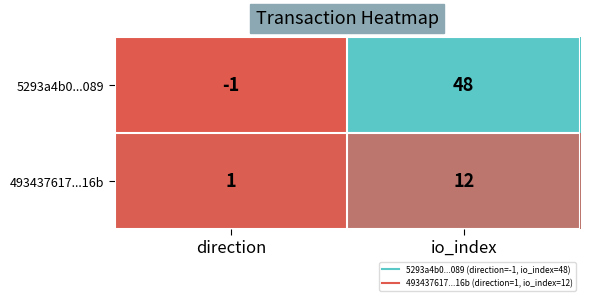

How many categories are shown in the chart?

2